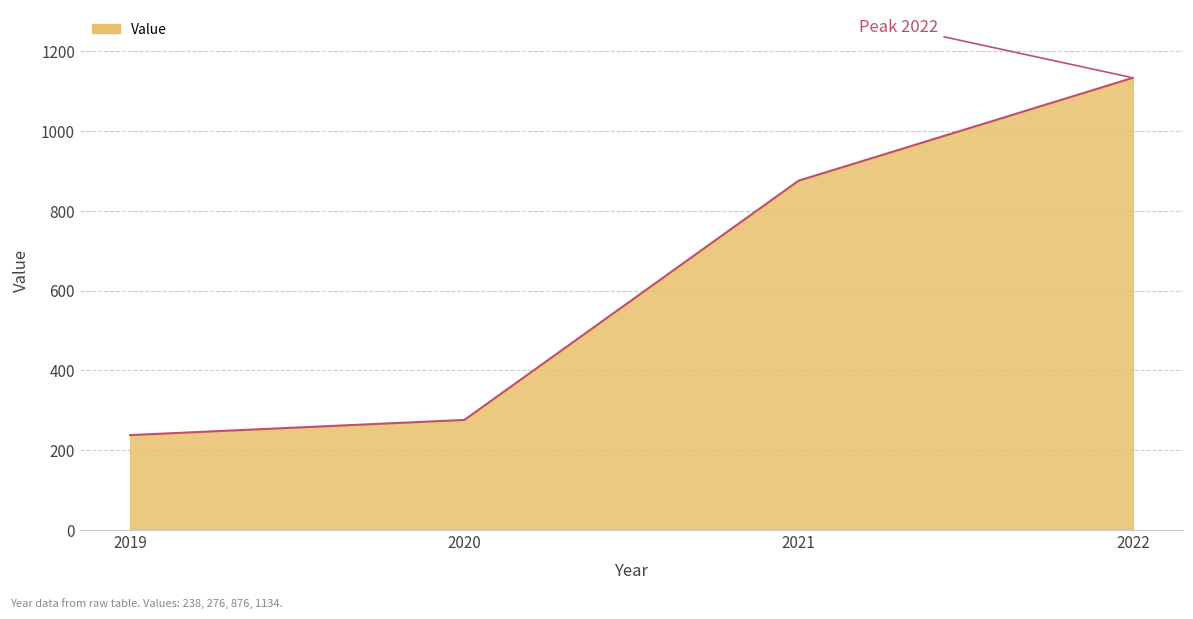

Count the number of data series in this chart.

1